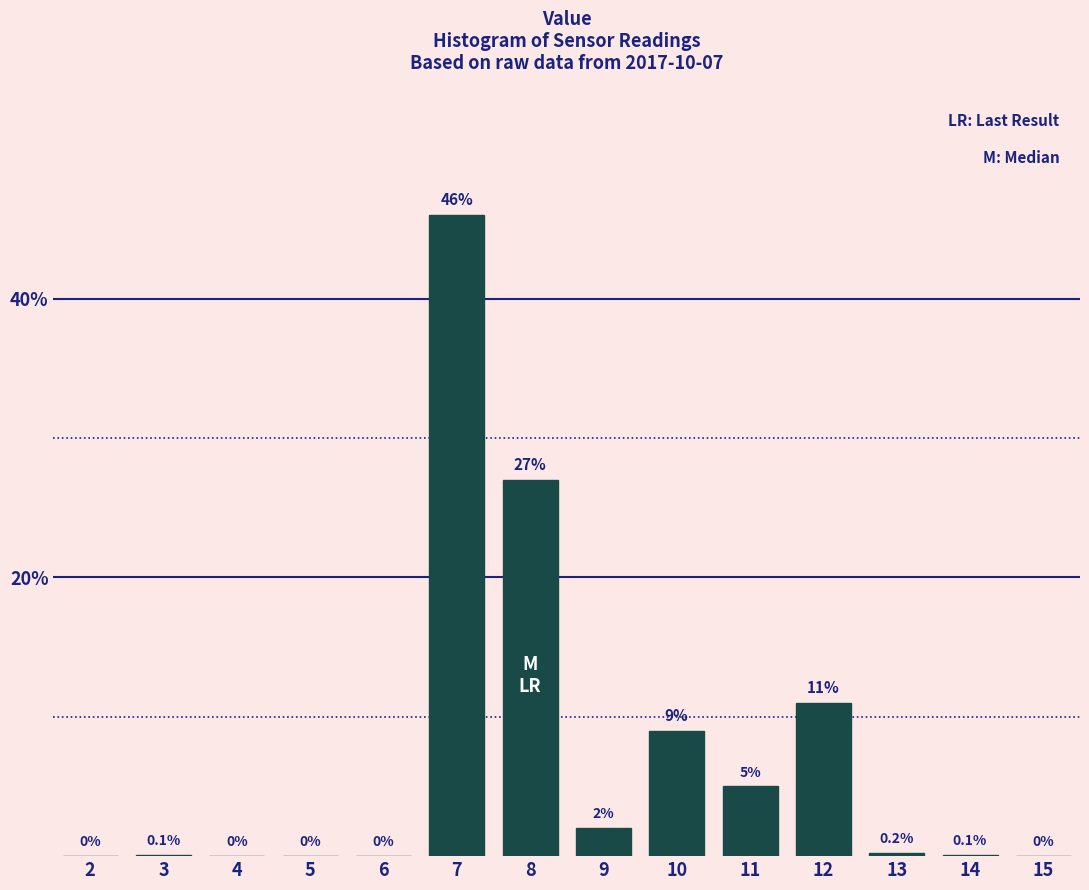

Reading right to left, list all the values displayed in this chart.

15=0.0	14=0.1	13=0.2	12=11.0	11=5.0	10=9.0	9=2.0	8=27.0	7=46.0	6=0.0	5=0.0	4=0.0	3=0.1	2=0.0